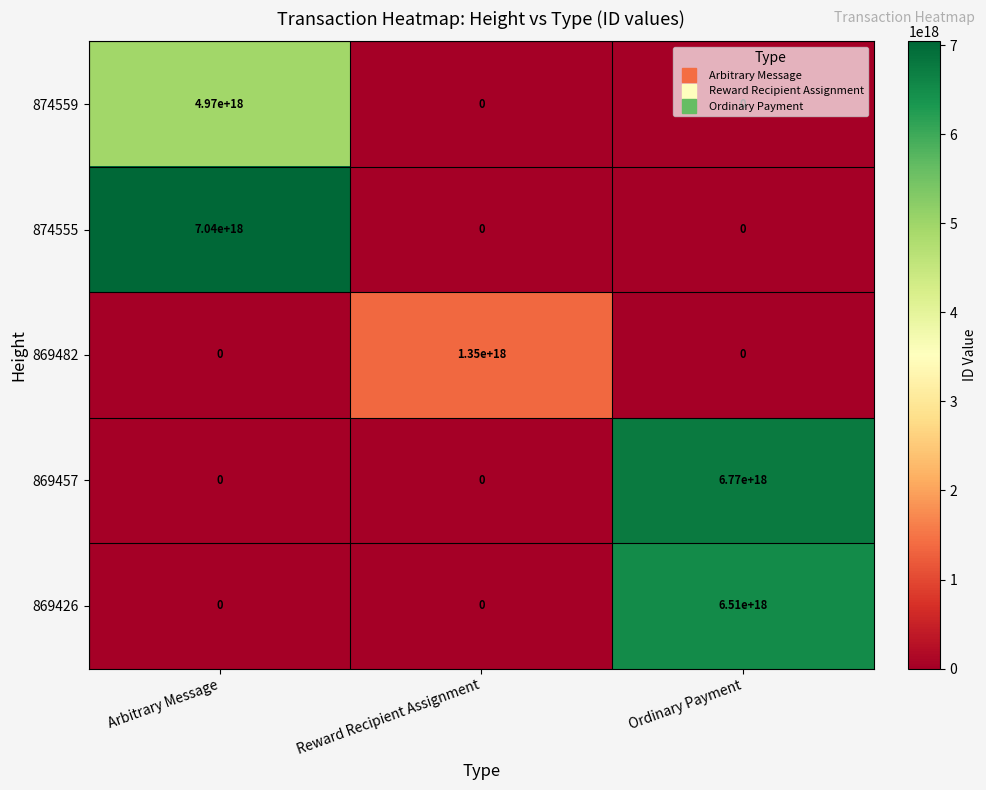

The value of 869457 at Arbitrary Message is 0. True or false?

True